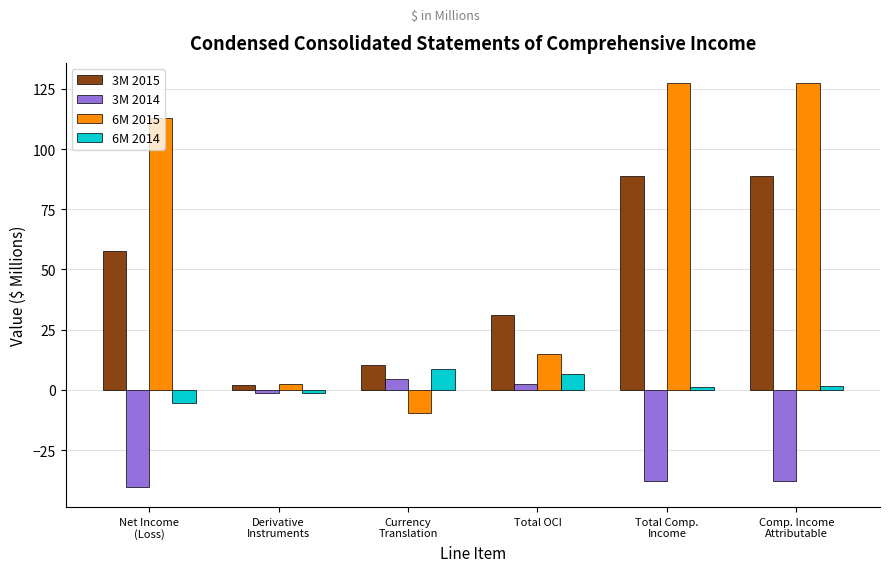

What is the minimum value for 6M 2015?

-9.7